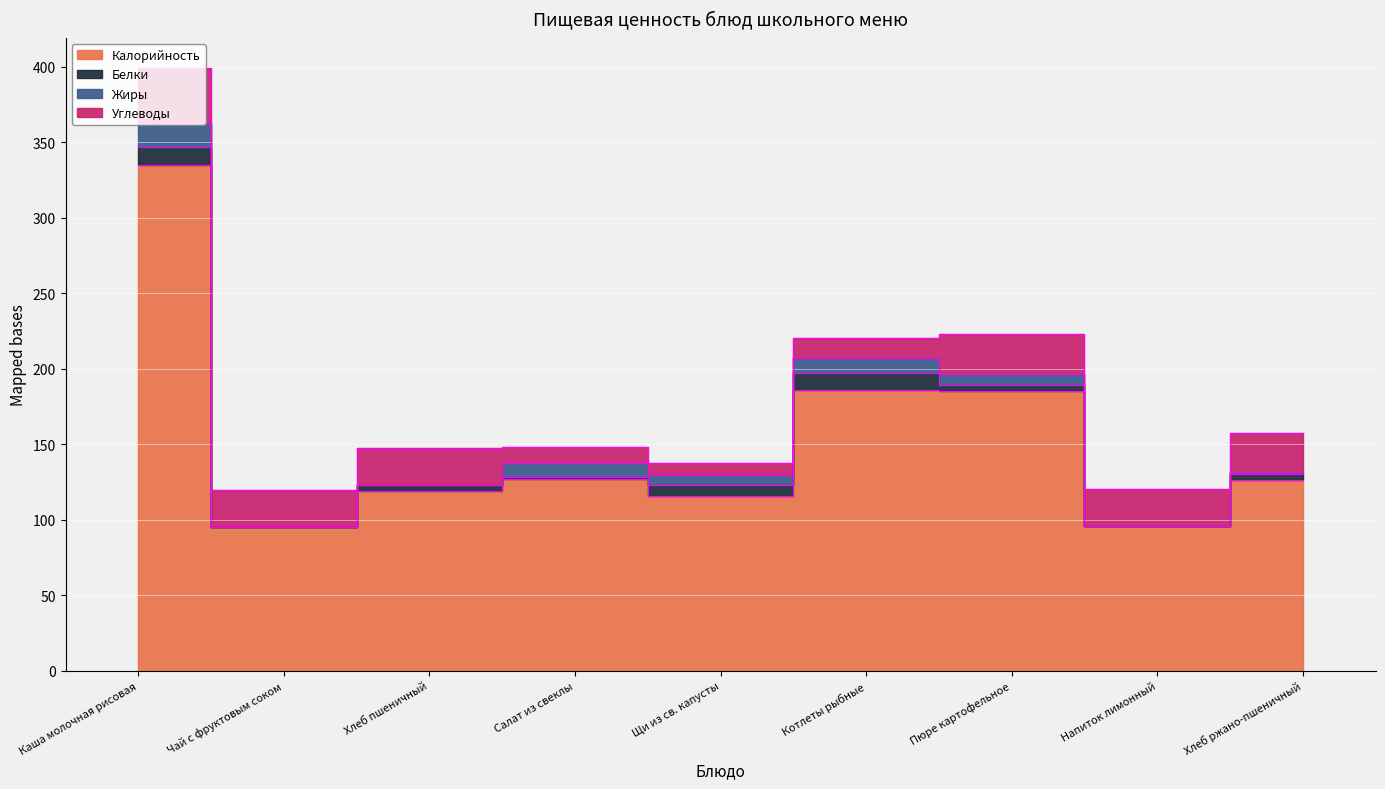

What is the label of the 9th point from the left?

Хлеб ржано-пшеничный